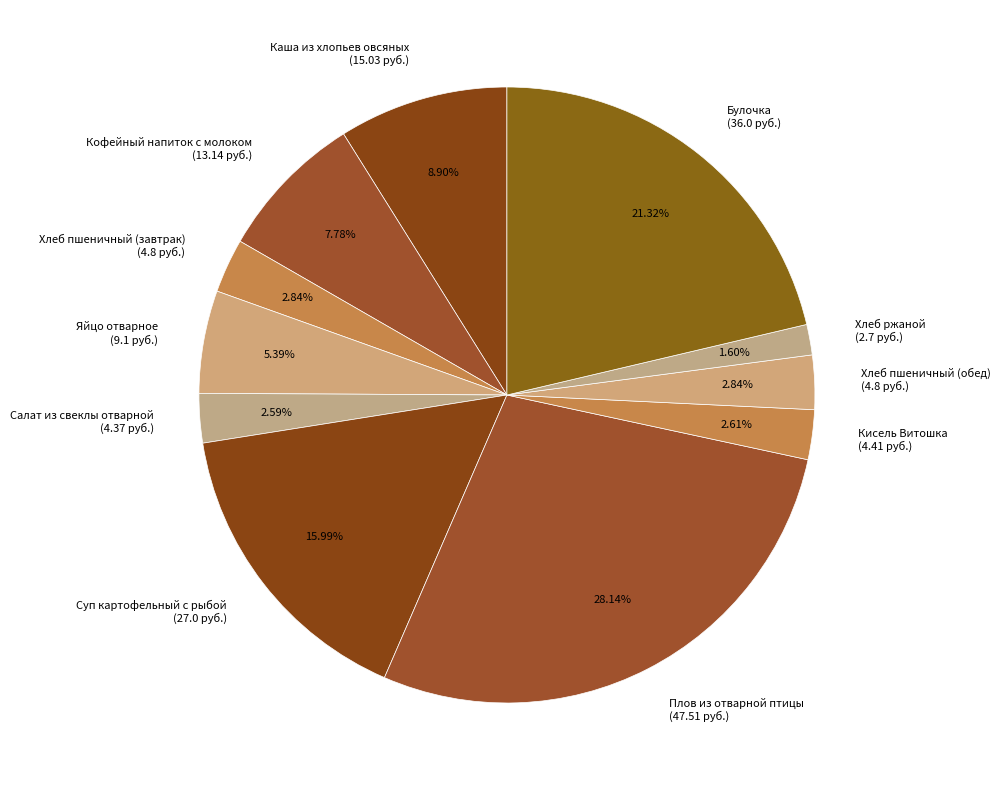

Which category has the smallest portion of the pie?

Хлеб ржаной